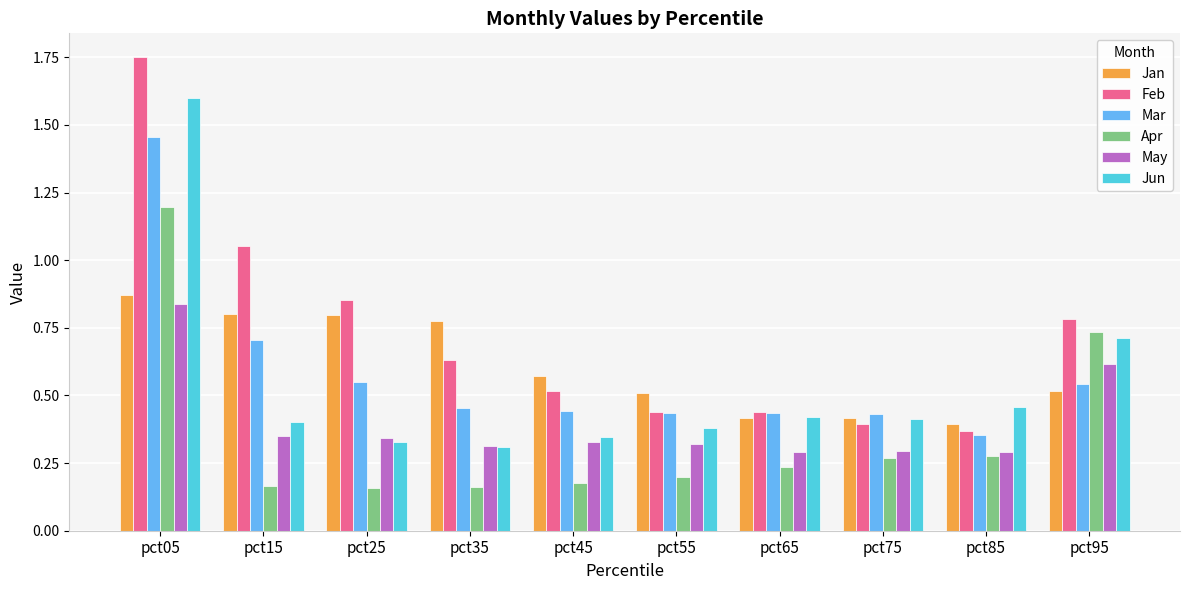

Where is Feb nearest to the value 1?

pct15